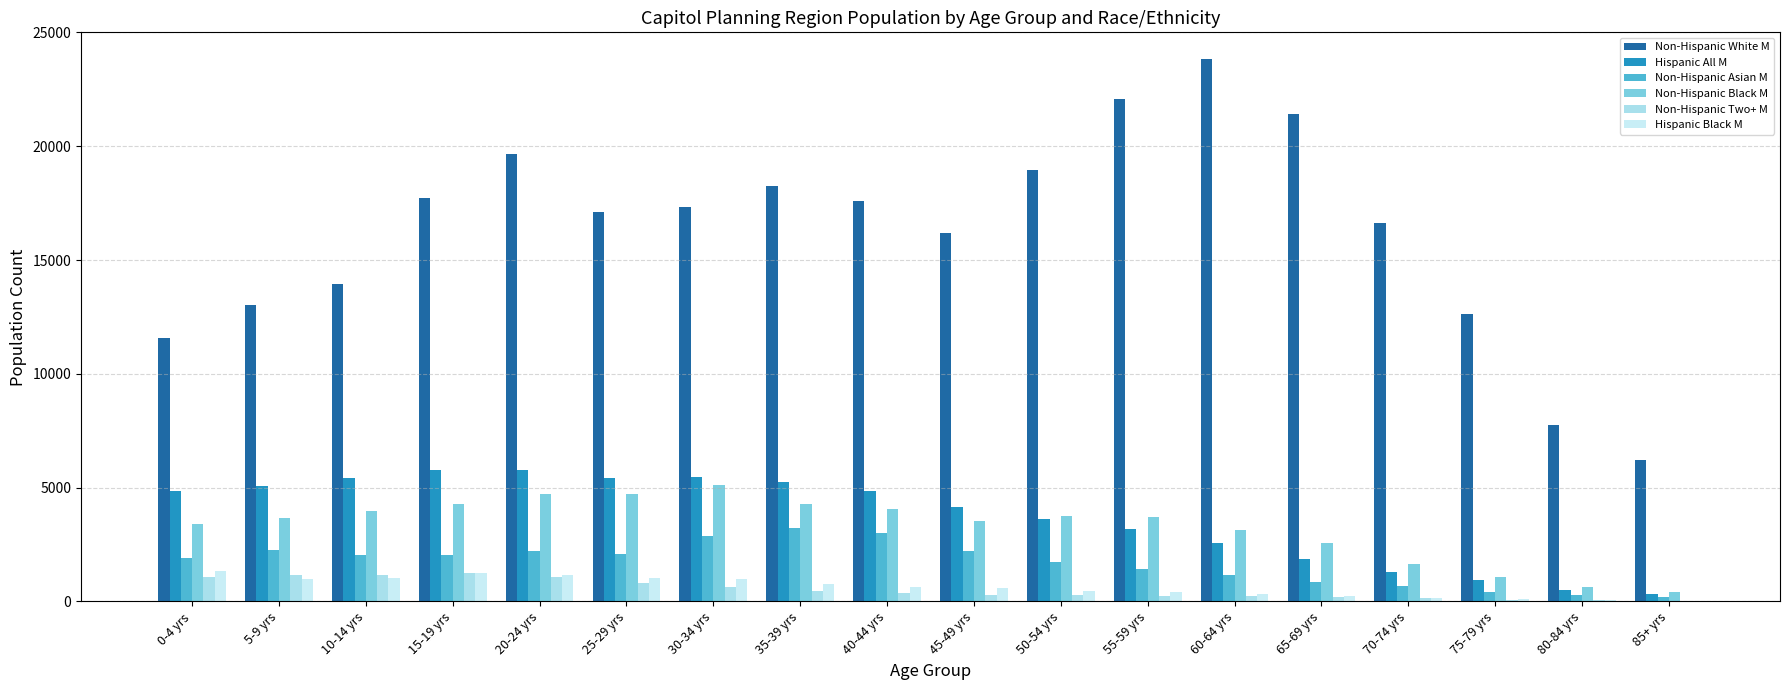

How many distinct data groups are displayed?

6